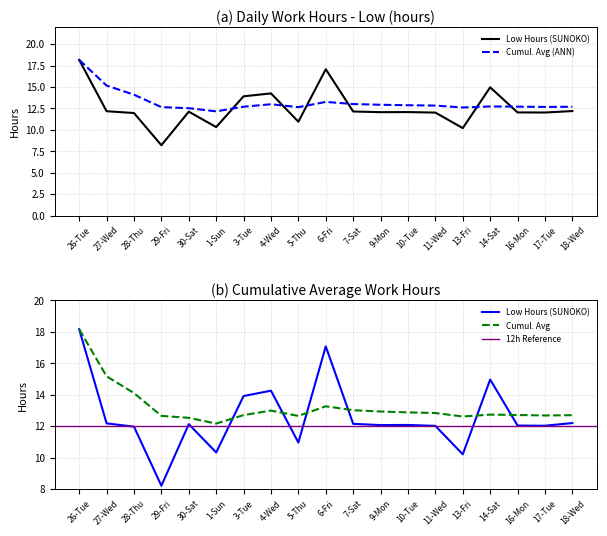

The value at 30-Sat is 12.1. True or false?

True